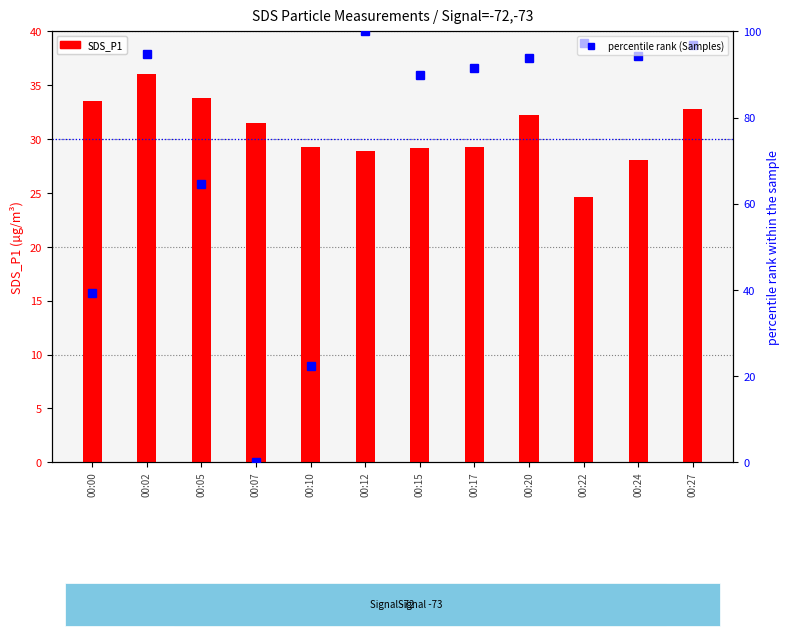

How many groups of bars are there?

12